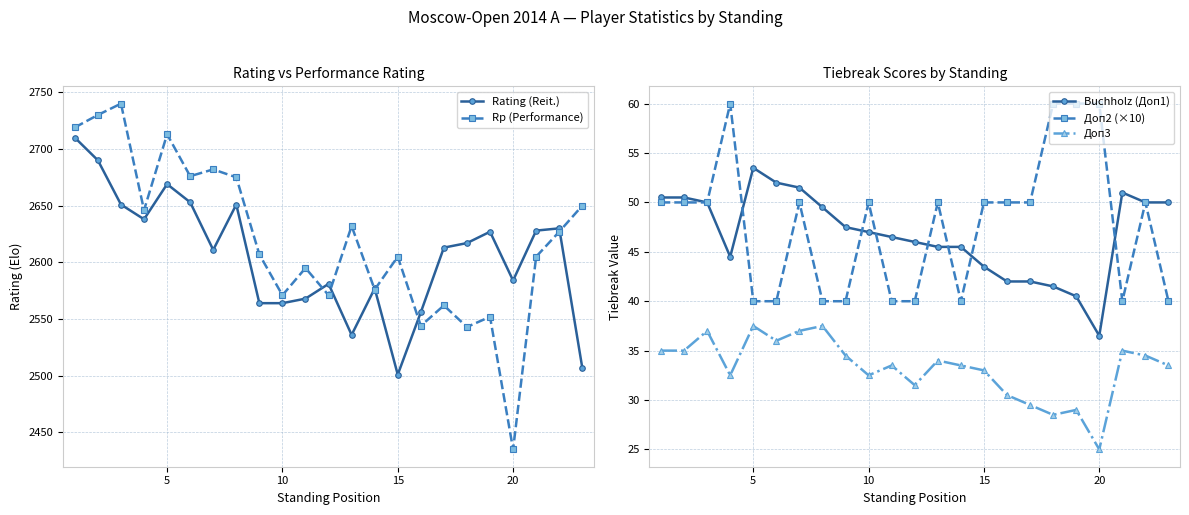

Count the number of data series in this chart.

5